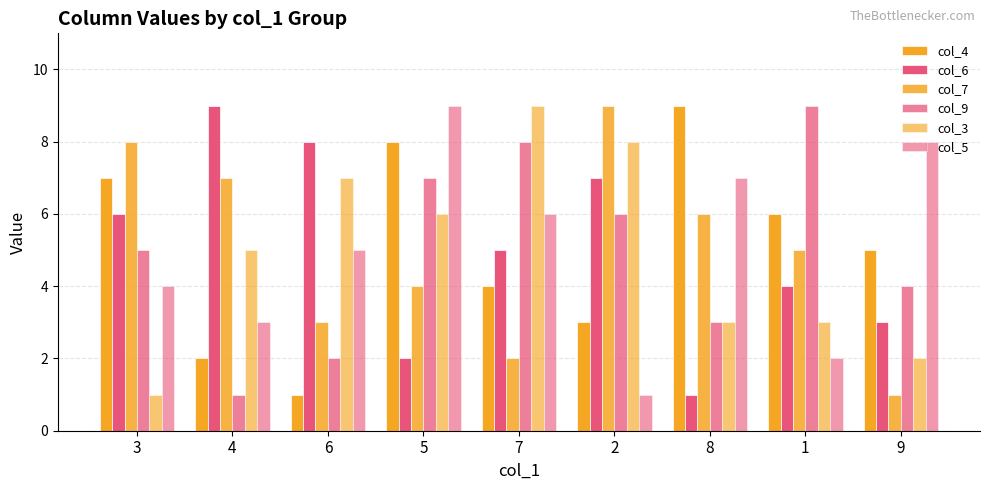

What is the difference between the maximum and second lowest values in the col_4 series?

7